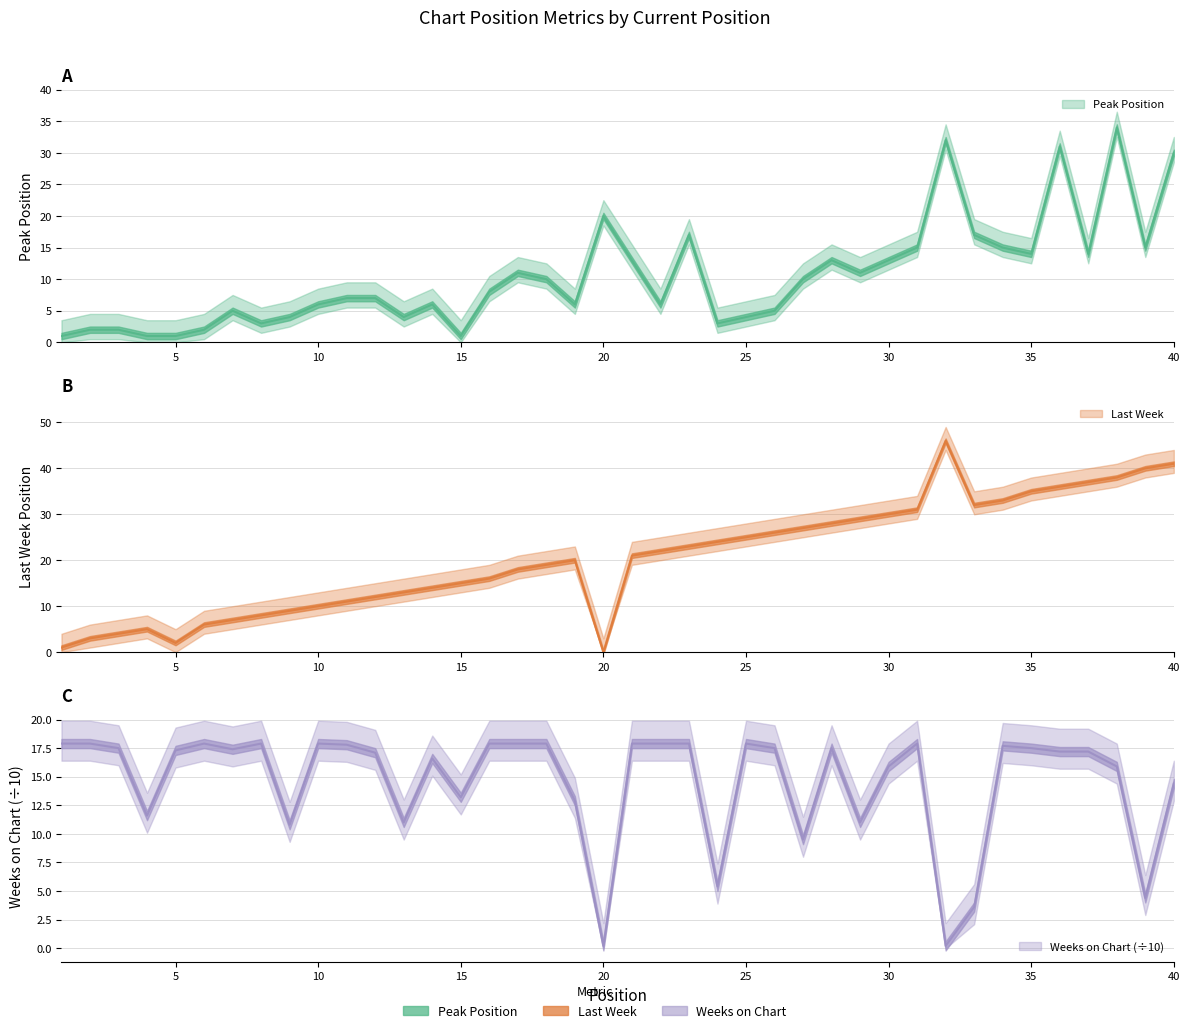

True or false: Weeks on Chart and Peak Position intersect in this chart.

True